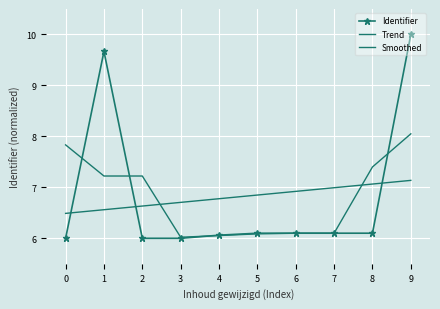

What is the difference between the Trend values at 7 and 1?

0.4